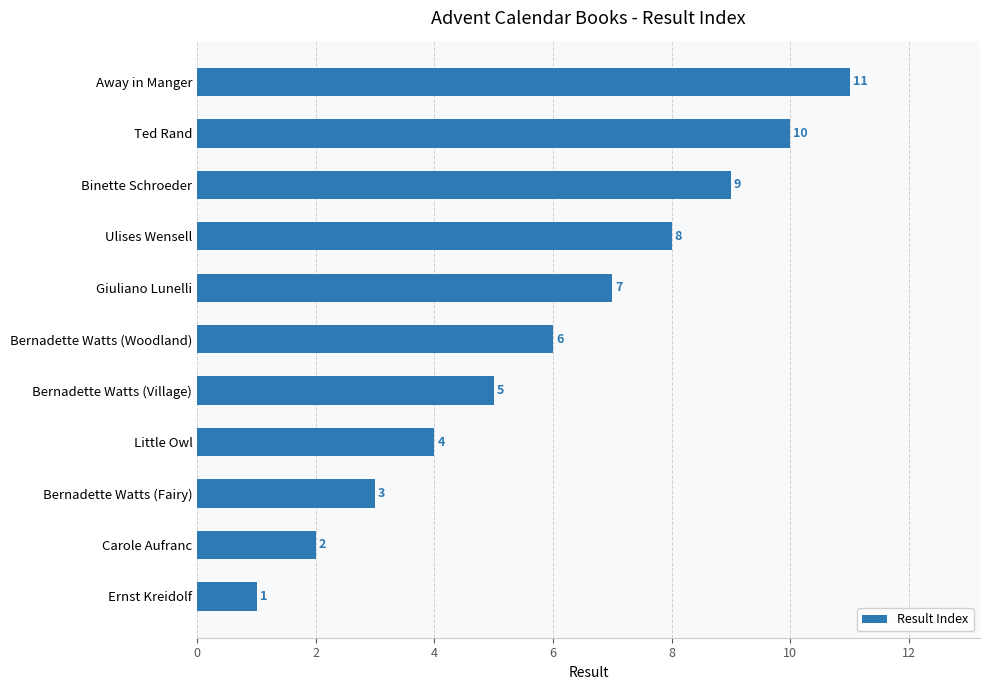

What is the minimum value shown in the chart?

1